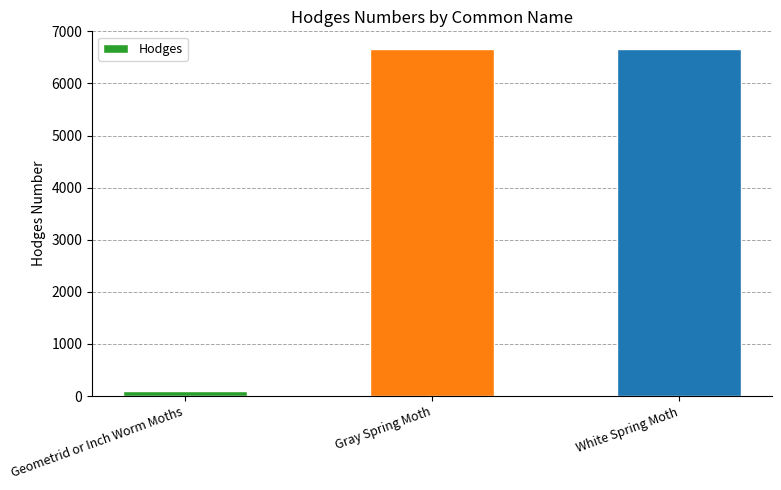

Which has a higher value, Geometrid or Inch Worm Moths or White Spring Moth?

White Spring Moth